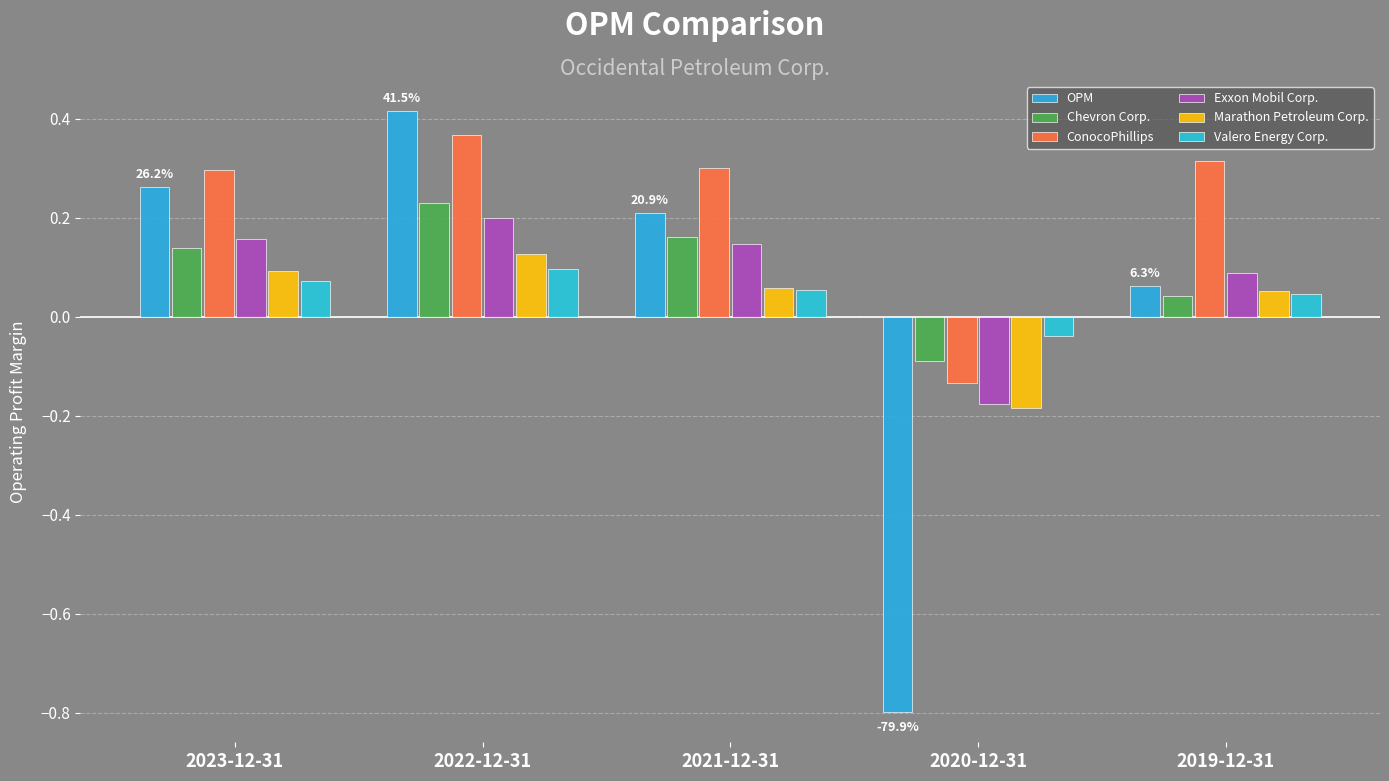

Rank the series by their maximum value, from lowest to highest.

Valero Energy Corp., Marathon Petroleum Corp., Exxon Mobil Corp., Chevron Corp., ConocoPhillips, OPM